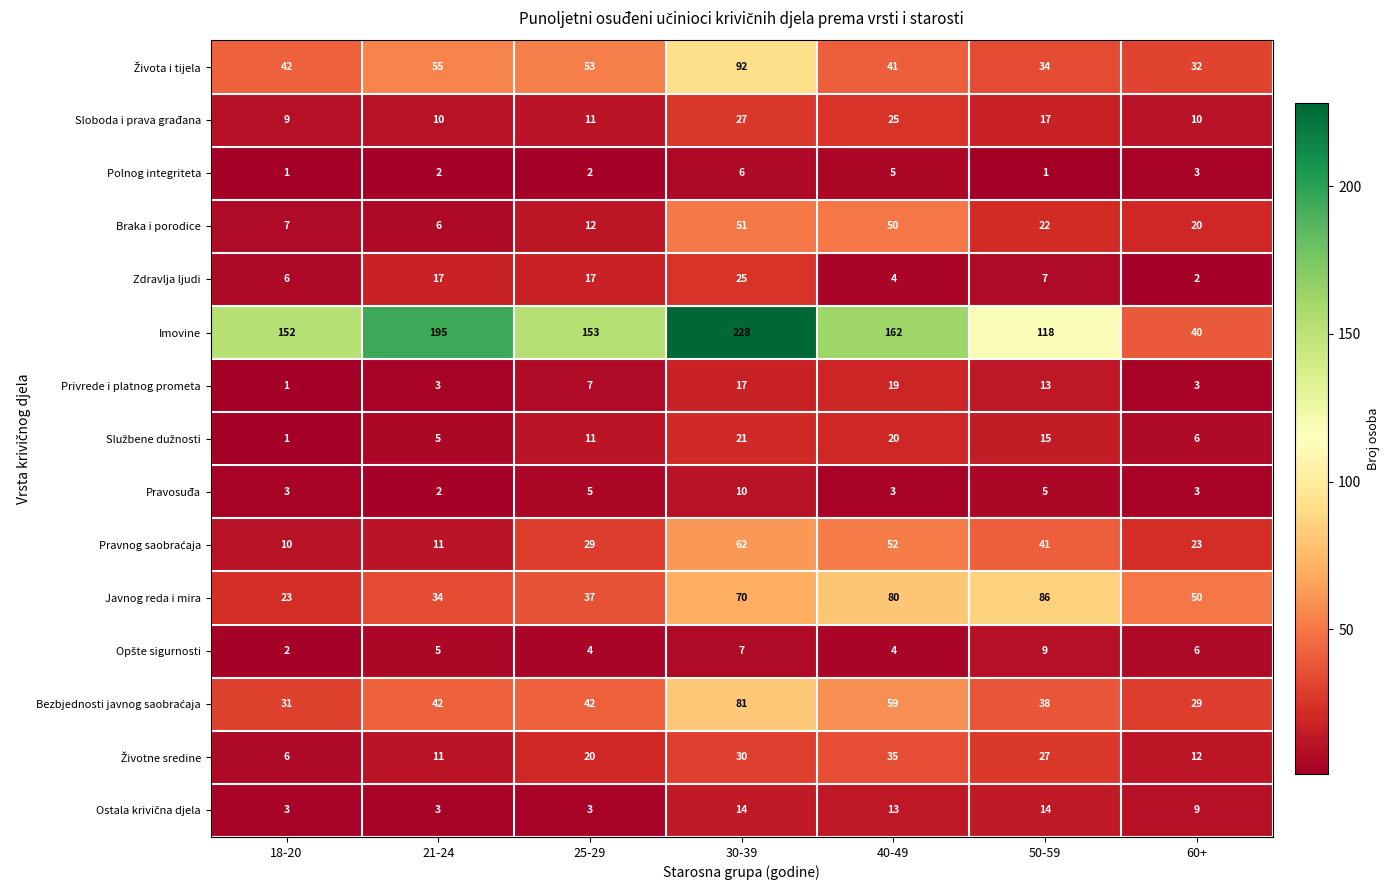

What is the maximum value for Polnog integriteta?

6